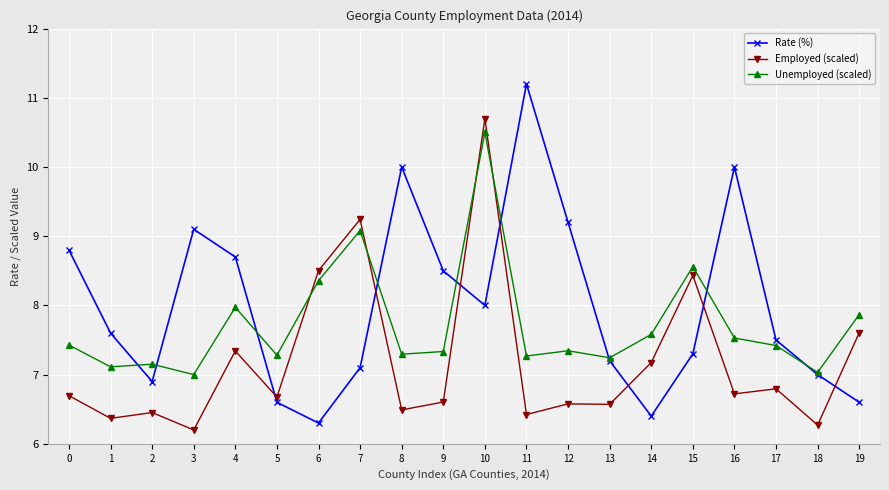

Read the Rate (%) value at 17.

7.5